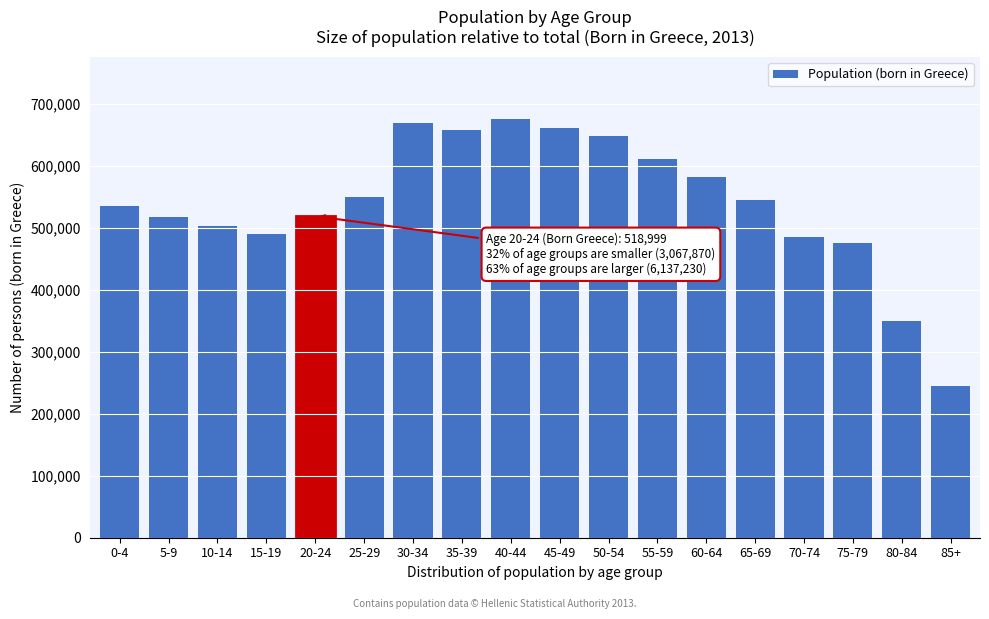

What is the sum of the values at 50-54 and 25-29?

1198462